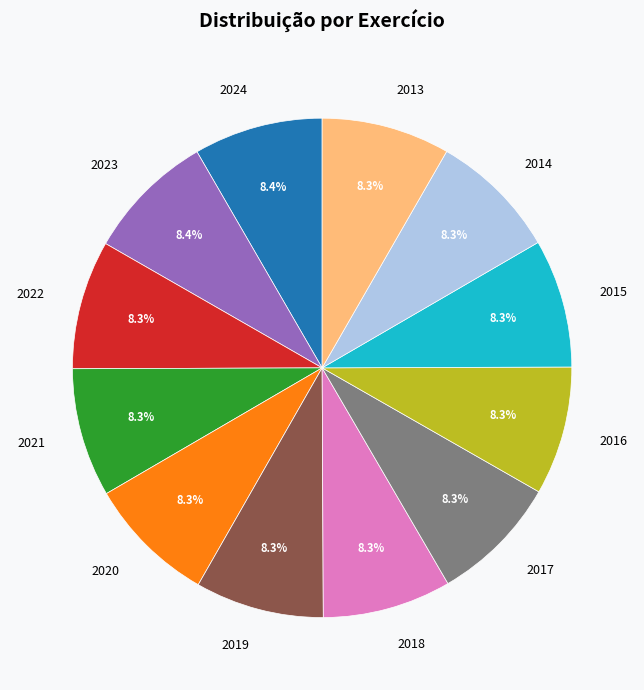

How much of the chart is everything except 2023?

91.6%